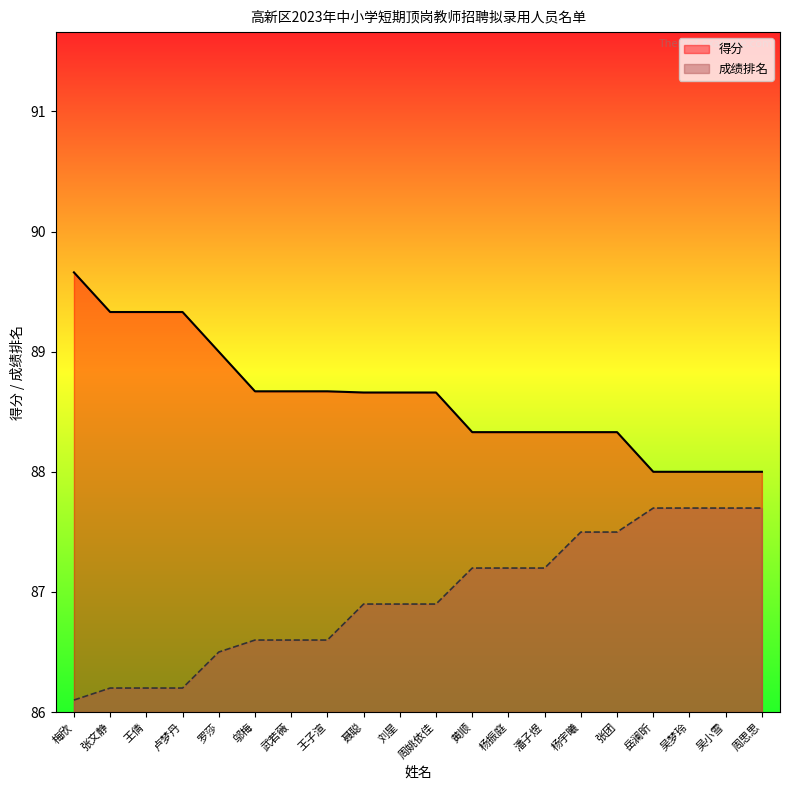

True or false: 得分 and 成绩排名 intersect in this chart.

False